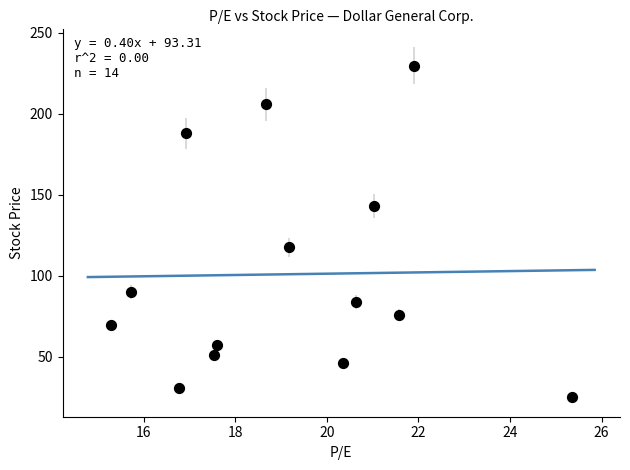

What is the range of Y values (max minus min)?

204.4